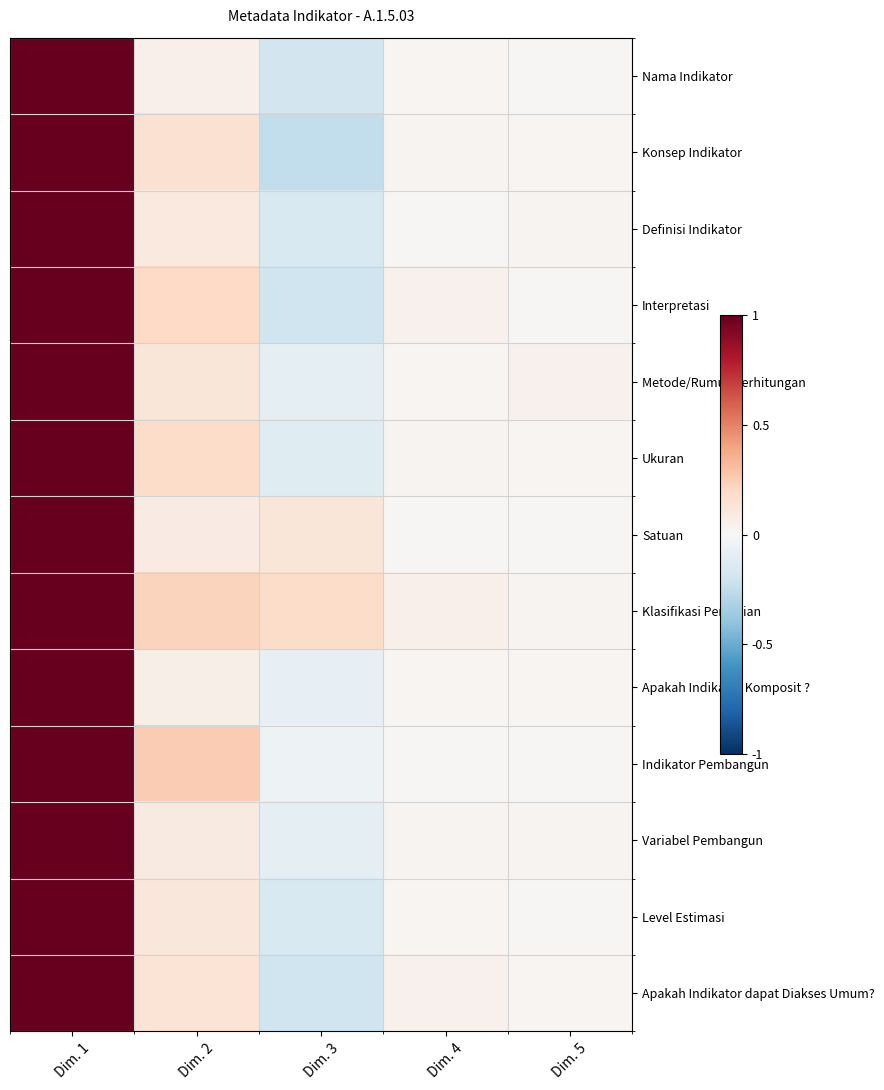

Rank the series by their maximum value, from lowest to highest.

Nama Indikator, Konsep Indikator, Definisi Indikator, Interpretasi, Metode/Rumus Perhitungan, Ukuran, Satuan, Klasifikasi Penyajian, Apakah Indikator Komposit ?, Indikator Pembangun, Variabel Pembangun, Level Estimasi, Apakah Indikator dapat Diakses Umum?